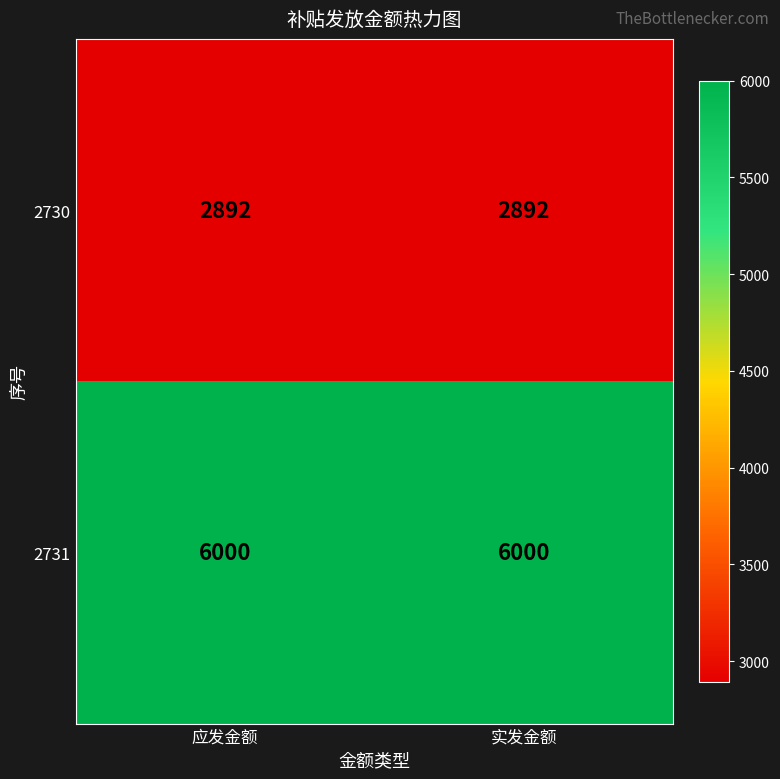

Is the value of 2730 at 实发金额 greater than the value of 2731 at 实发金额?

No